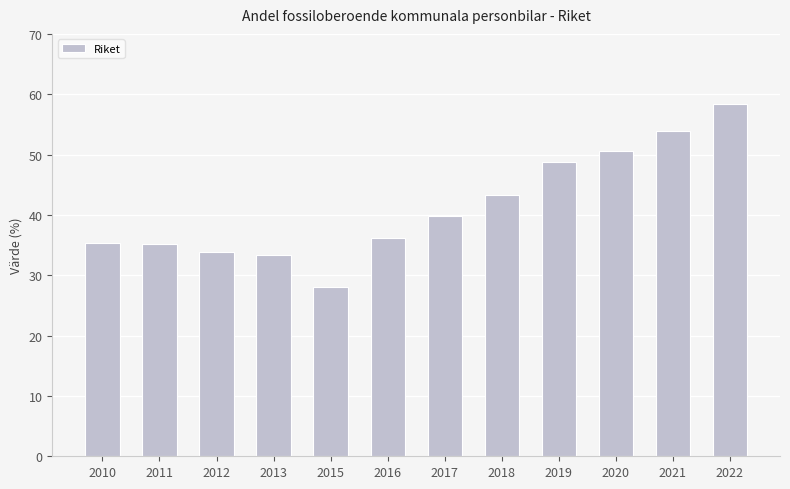

Which has a higher value, 2017 or 2015?

2017